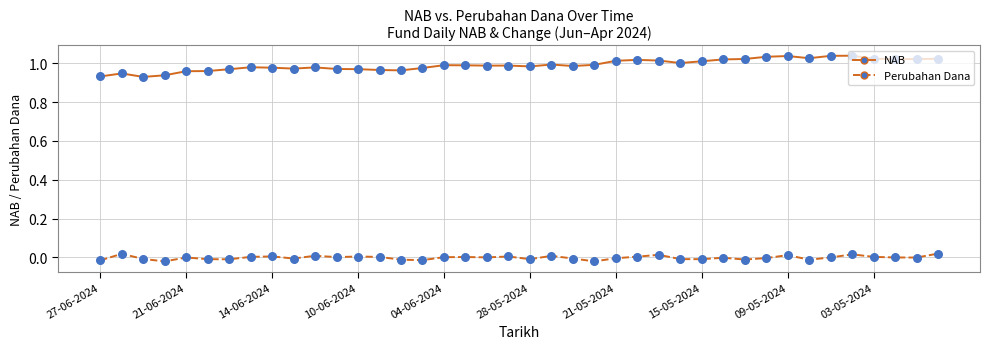

Which series has the widest spread of values?

NAB